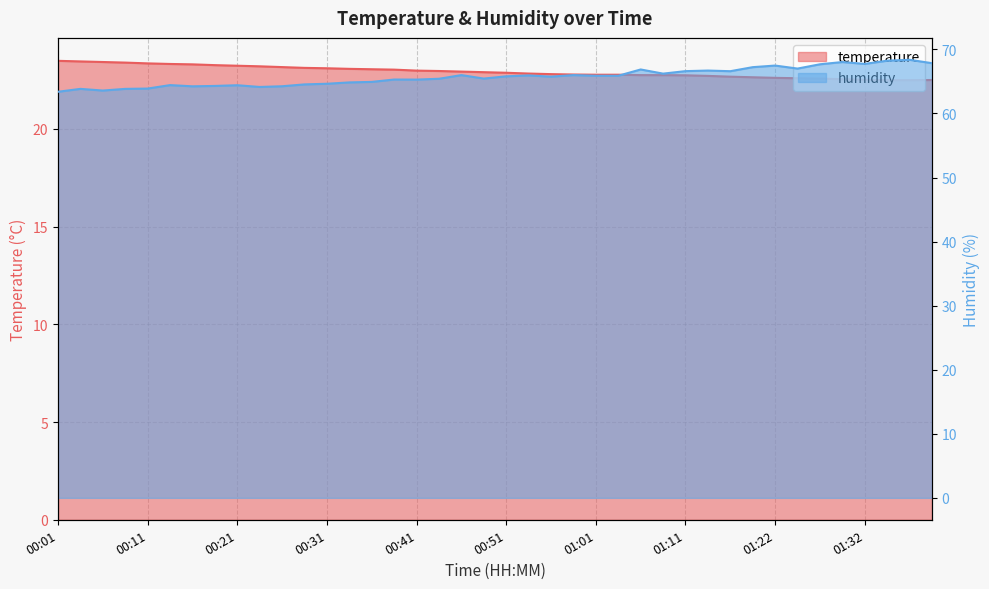

Rank the series by their maximum value, from highest to lowest.

humidity, temperature